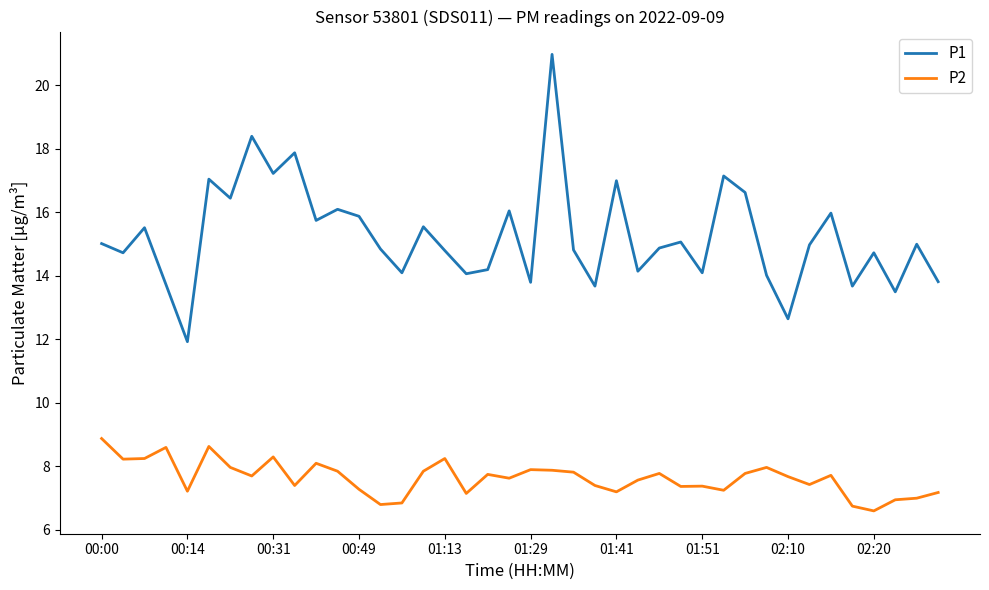

Which series has the widest spread of values?

P1